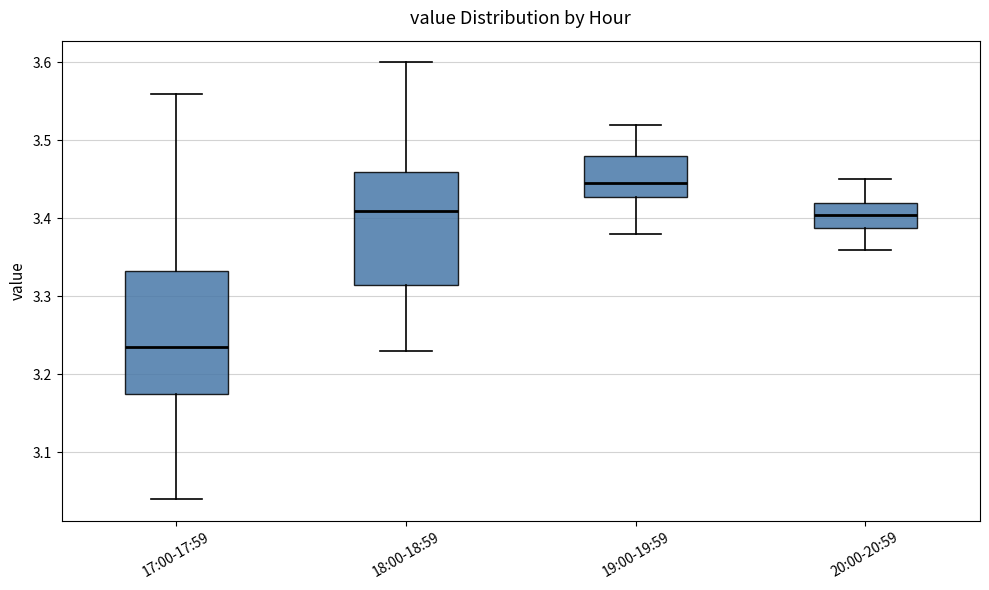

Which box has the highest median line?

19:00-19:59